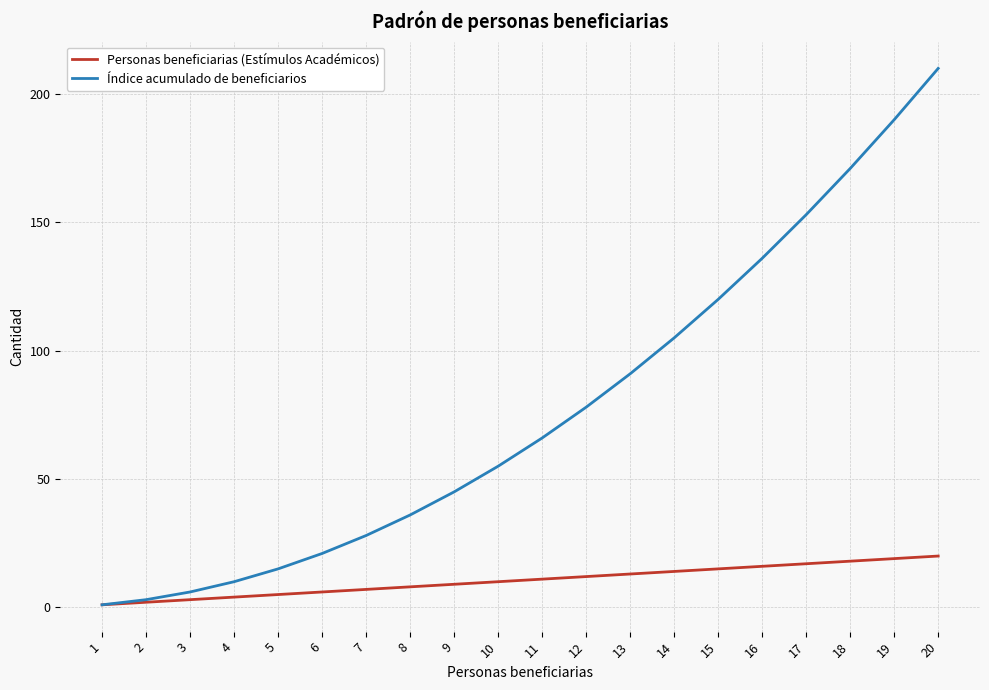

What is the sum of the Índice acumulado de beneficiarios values at 16 and 7?

164